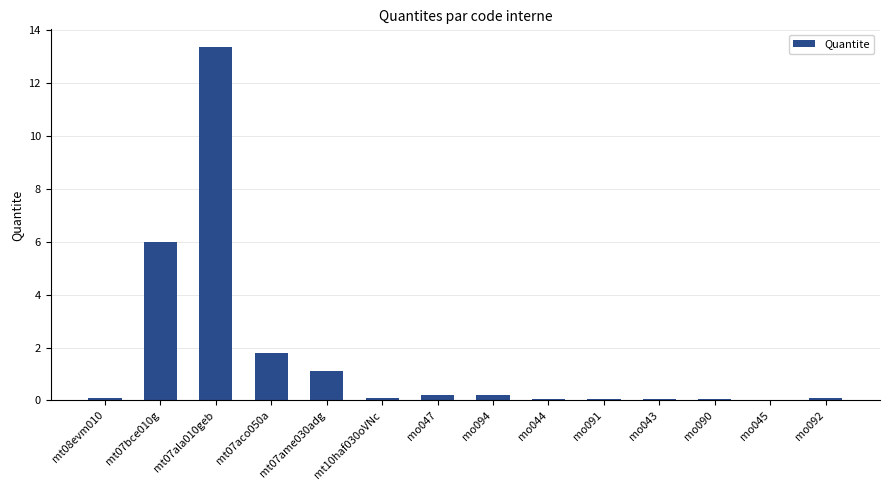

The chart shows a value of 0.2 at mo047. True or false?

True